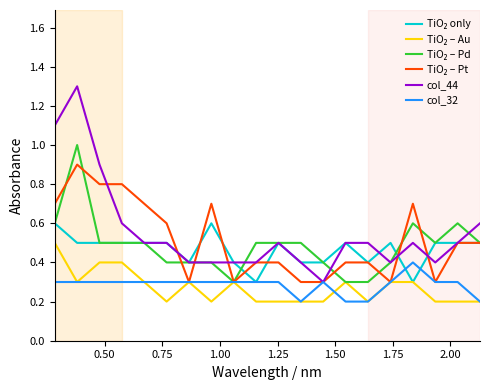

Which series has the widest spread of values?

col_44